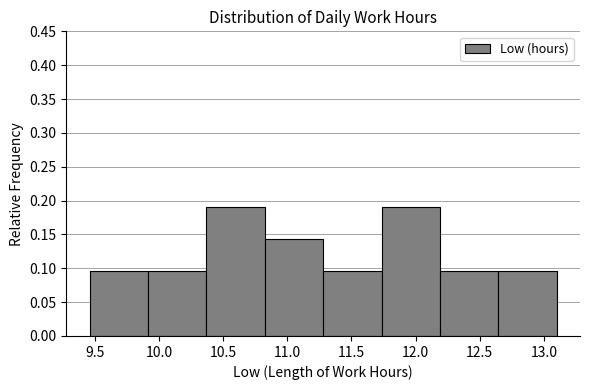

What is the height of the bar covering 11.280 to 11.735 on the x-axis? Neither the bar edges nor the heights are printed on the chart, so give them approximately, as read against the axes.

0.095